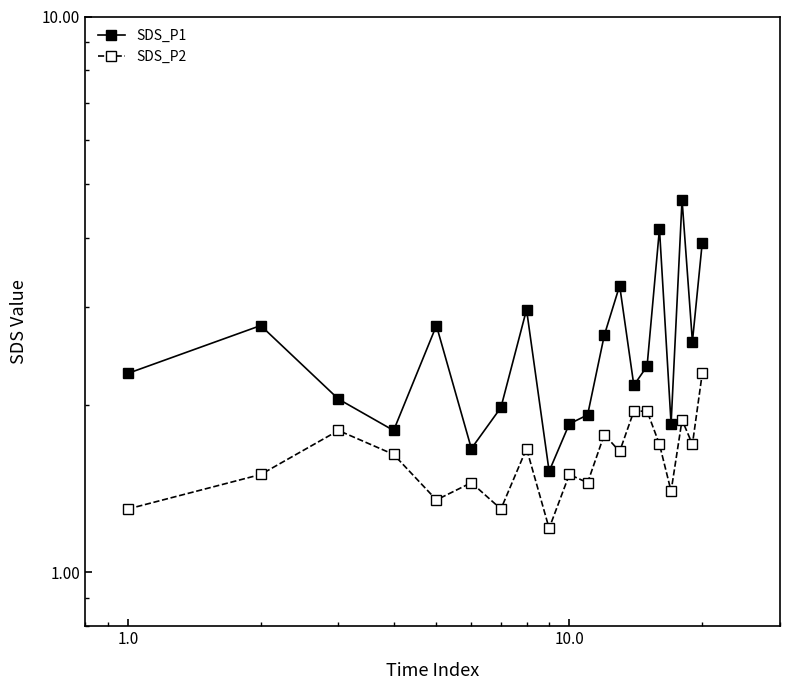

What is the difference between the maximum and minimum values in the SDS_P2 series?

1.1